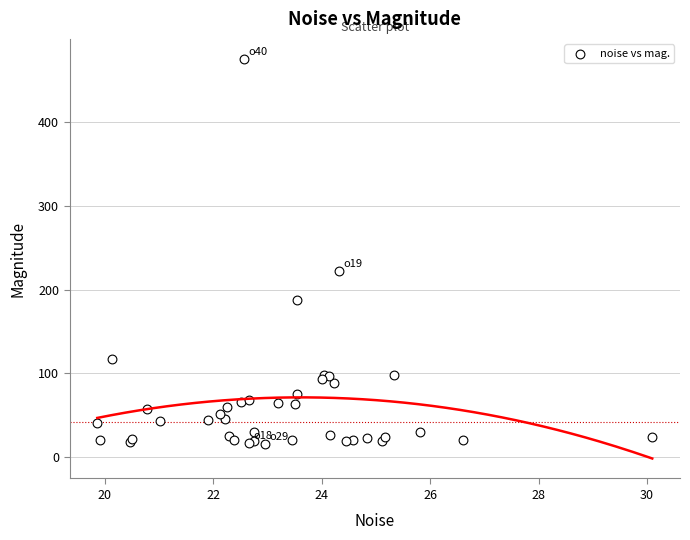

What Y value in the scatter plot is closest to 245?

222.2